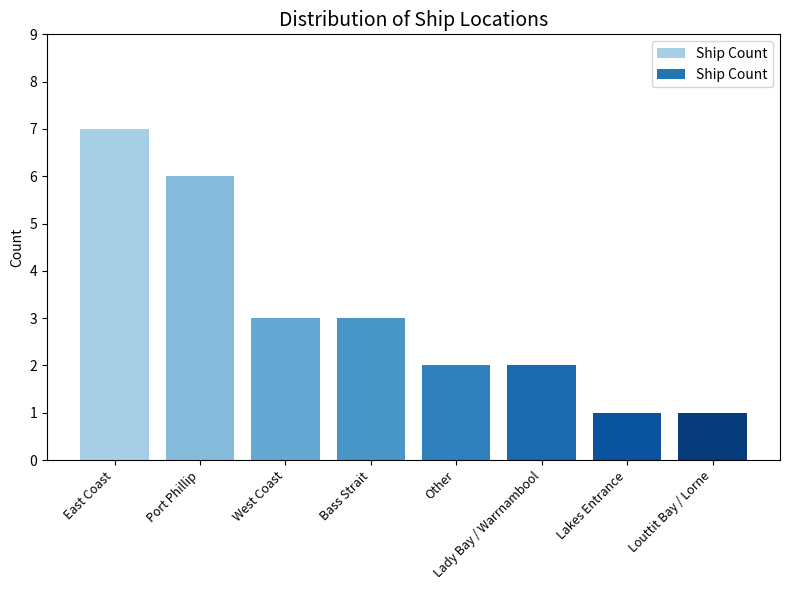

Reading right to left, what are all the values shown in this chart?

Louttit Bay / Lorne=1	Lakes Entrance=1	Lady Bay / Warrnambool=2	Other=2	Bass Strait=3	West Coast=3	Port Phillip=6	East Coast=7